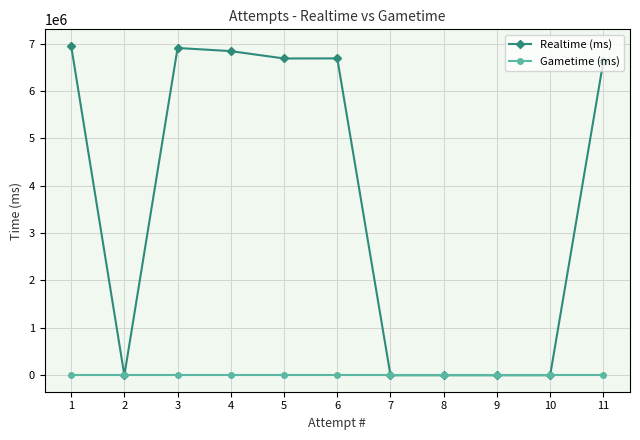

Rank the series by their maximum value, from lowest to highest.

Gametime (ms), Realtime (ms)